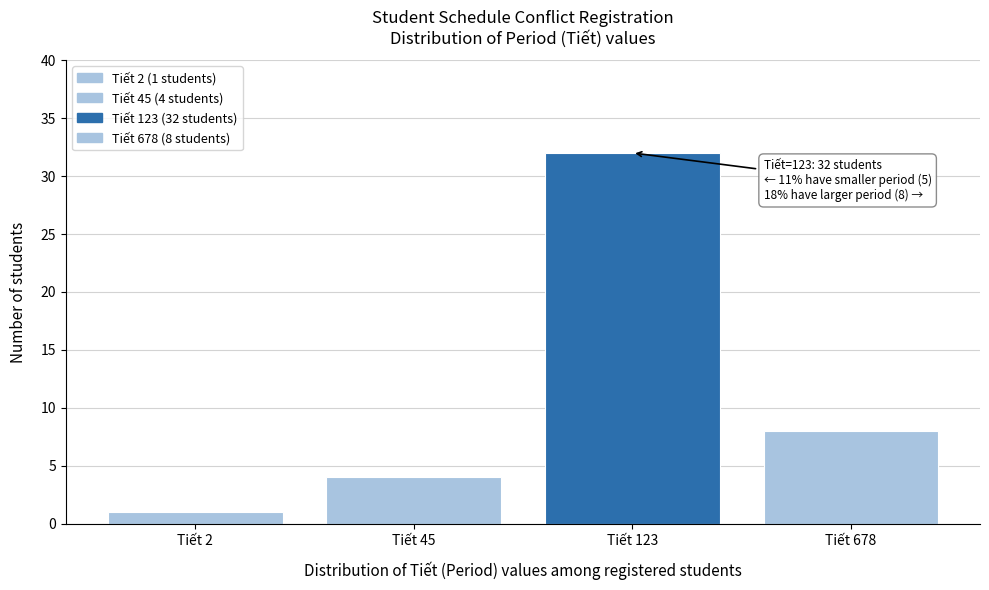

Reading left to right, what are all the values shown in this chart?

1	4	32	8